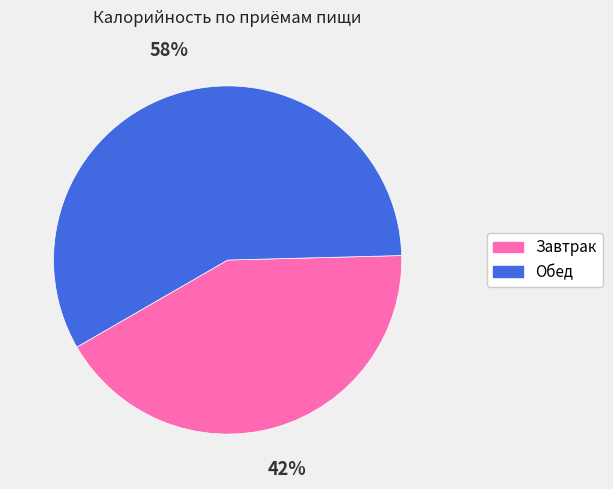

How many slices are in this pie chart?

2